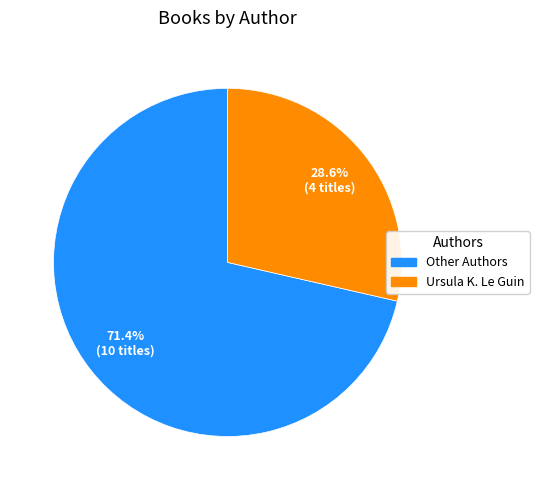

To the nearest percent, what is the average slice percentage?

50%